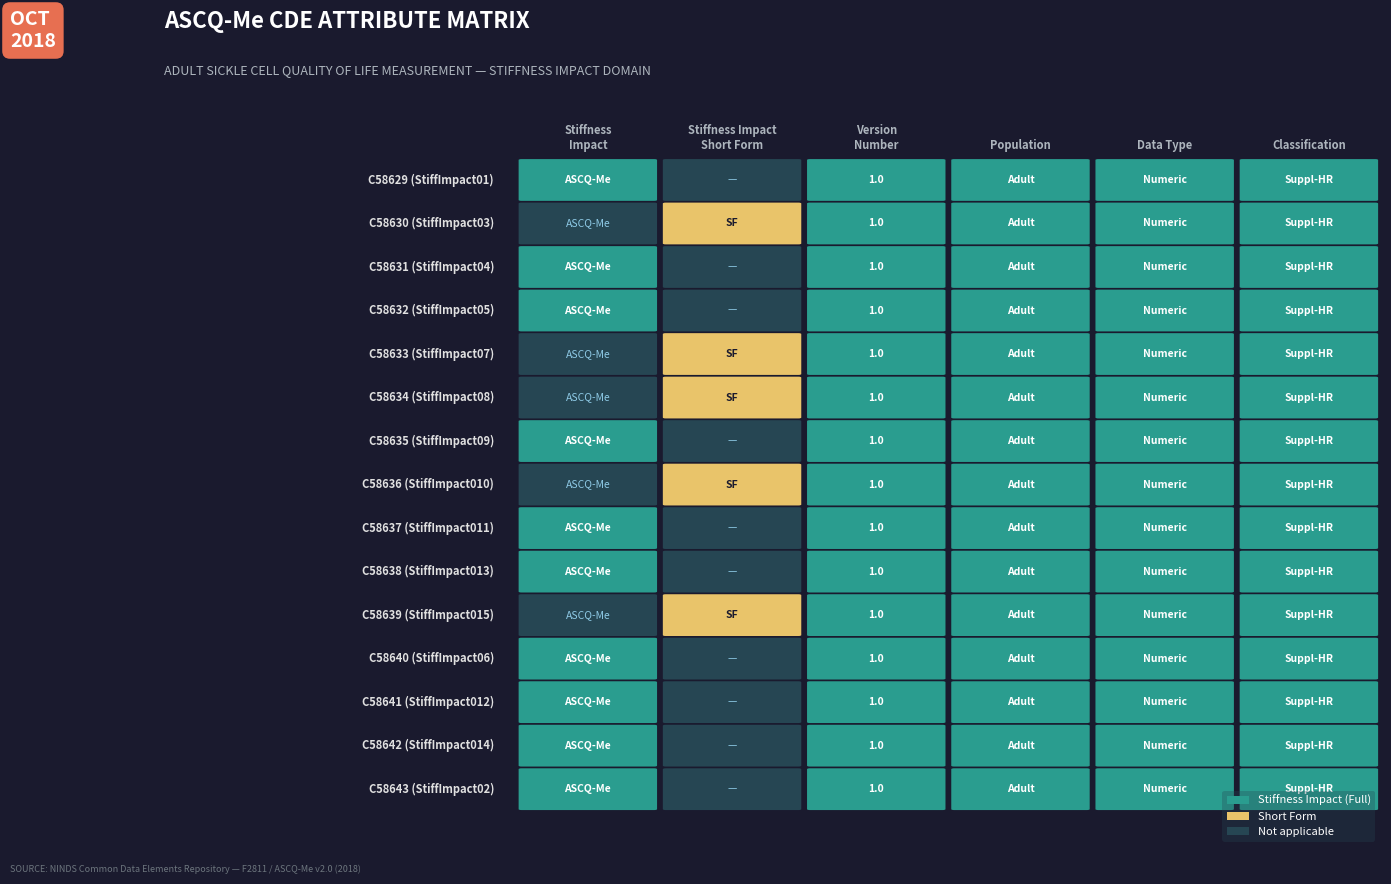

Reading left to right, extract all data points from this chart.

C58629: 1	0	1	1	1	1
C58630: 0	1	1	1	1	1
C58631: 1	0	1	1	1	1
C58632: 1	0	1	1	1	1
C58633: 0	1	1	1	1	1
C58634: 0	1	1	1	1	1
C58635: 1	0	1	1	1	1
C58636: 0	1	1	1	1	1
C58637: 1	0	1	1	1	1
C58638: 1	0	1	1	1	1
C58639: 0	1	1	1	1	1
C58640: 1	0	1	1	1	1
C58641: 1	0	1	1	1	1
C58642: 1	0	1	1	1	1
C58643: 1	0	1	1	1	1